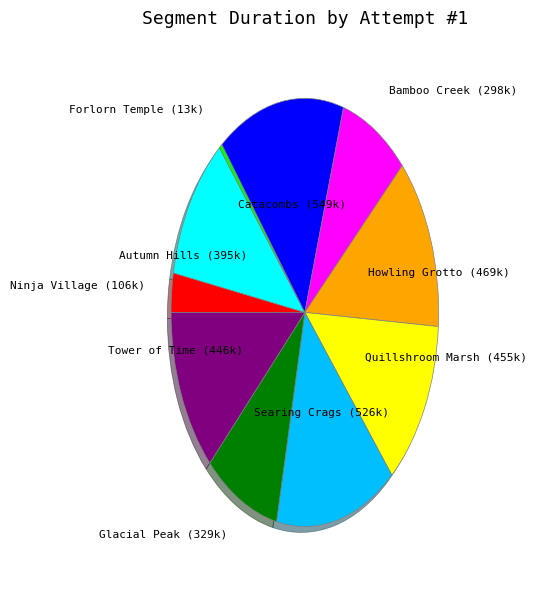

Is there any slice that represents more than half of the pie?

No